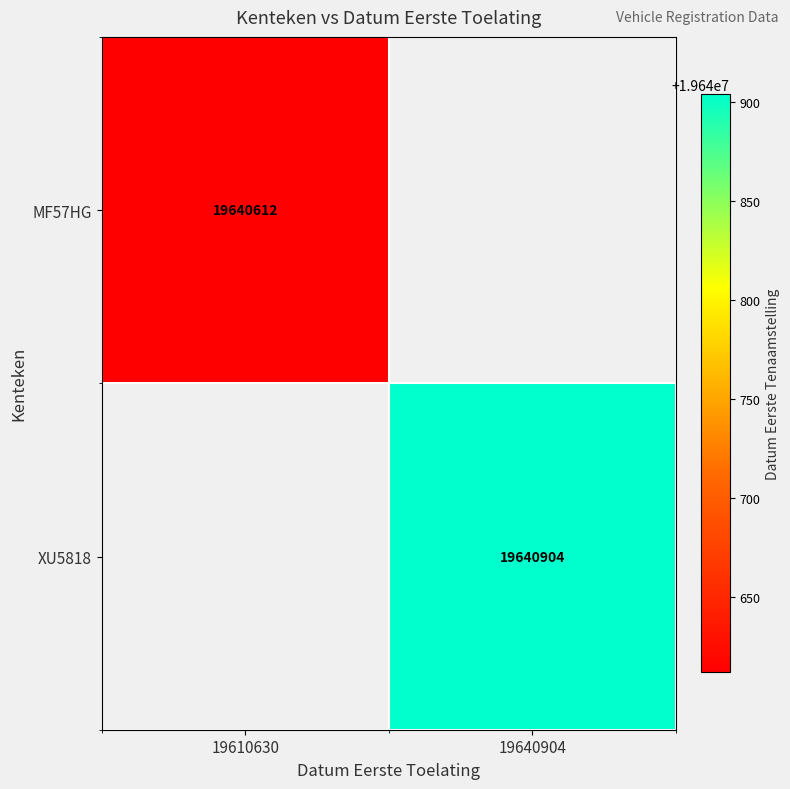

Is the value of MF57HG at 19610630 greater than the value of XU5818 at 19640904?

No